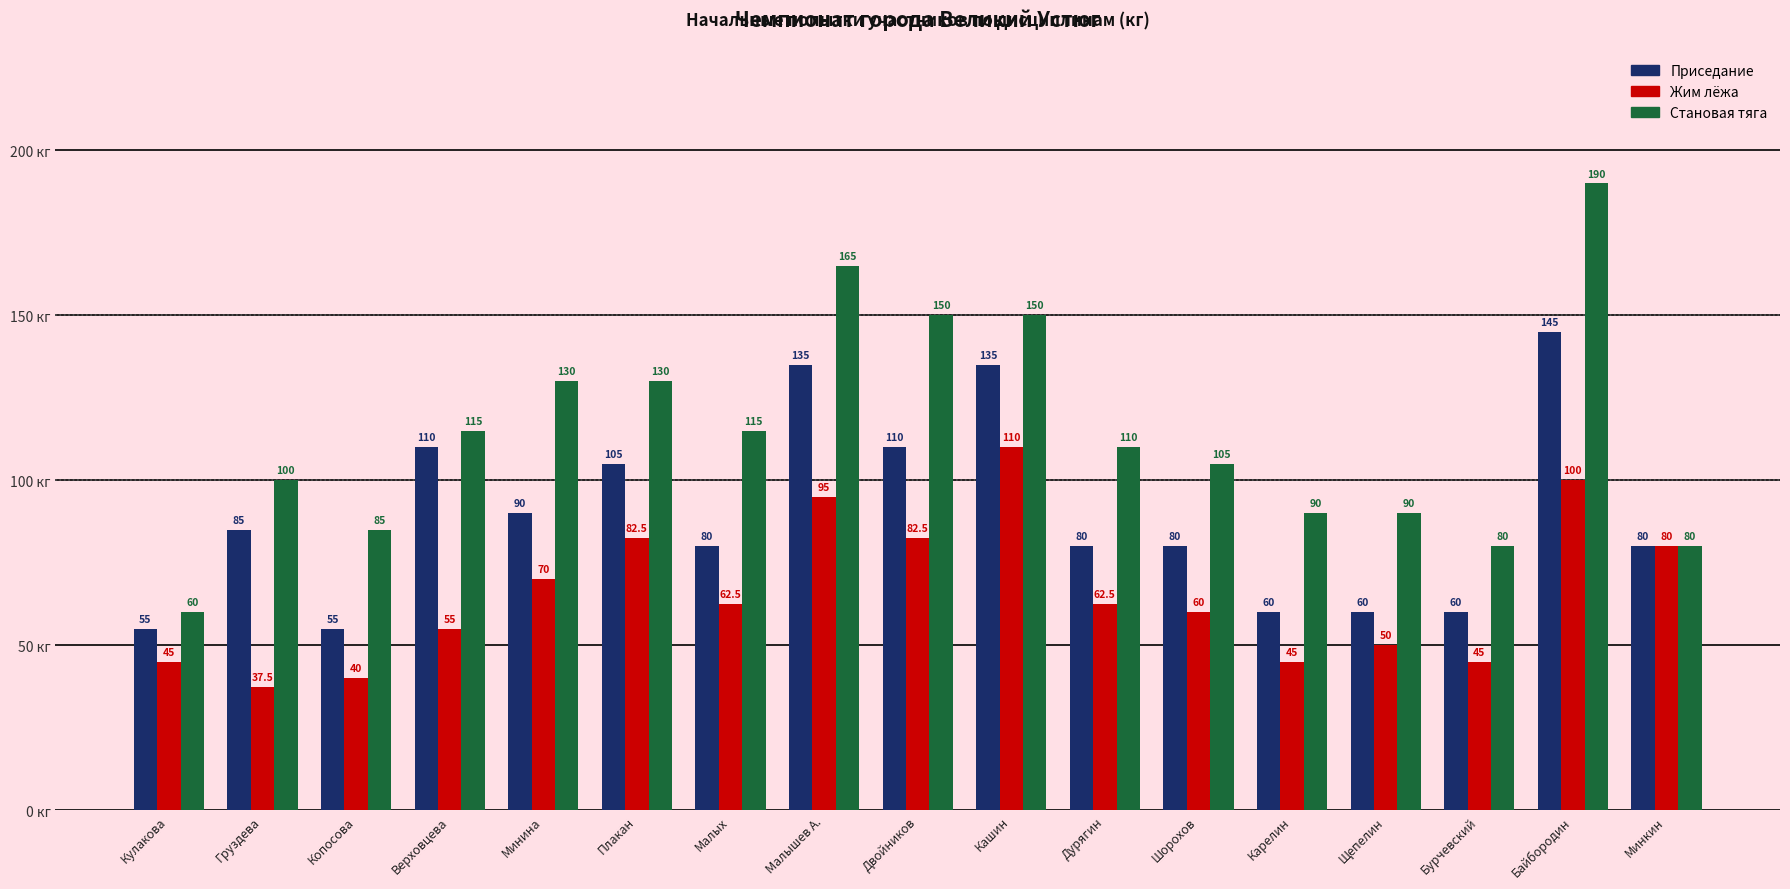

Reading left to right, transcribe all the data shown in this chart.

Приседание: 55.0	85.0	55.0	110.0	90.0	105.0	80.0	135.0	110.0	135.0	80.0	80.0	60.0	60.0	60.0	145.0	80.0
Жим лёжа: 45.0	37.5	40.0	55.0	70.0	82.5	62.5	95.0	82.5	110.0	62.5	60.0	45.0	50.0	45.0	100.0	80.0
Становая тяга: 60.0	100.0	85.0	115.0	130.0	130.0	115.0	165.0	150.0	150.0	110.0	105.0	90.0	90.0	80.0	190.0	80.0